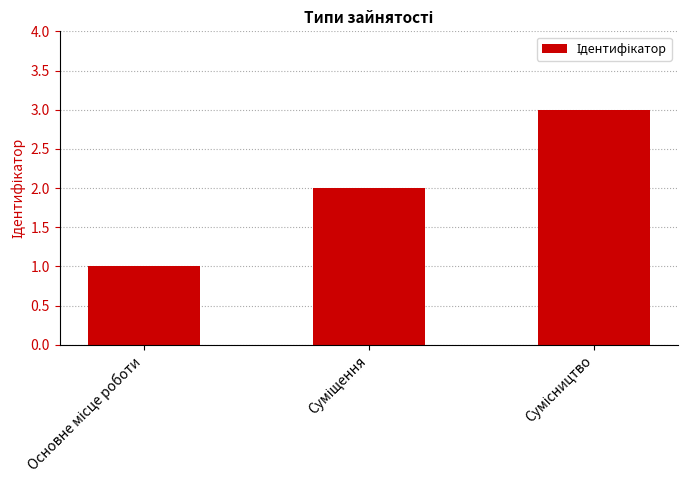

What is the sum of all values?

6